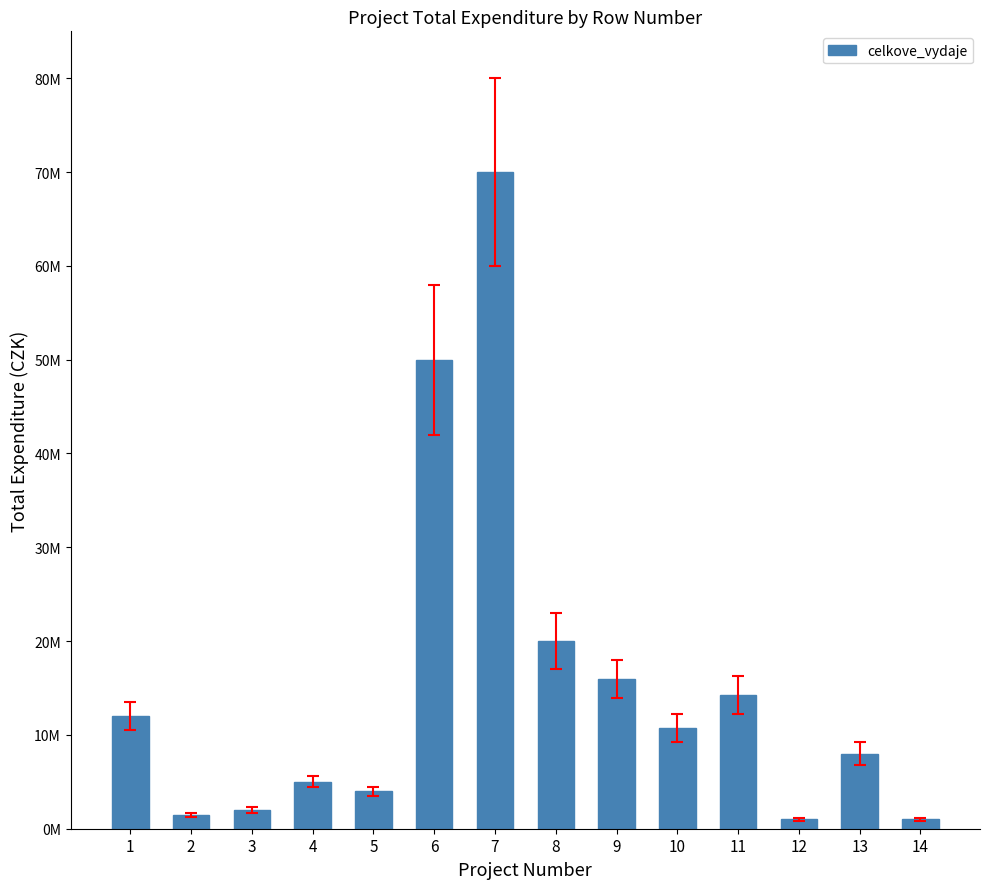

What is the change in value from 5 to 13?

+4000000